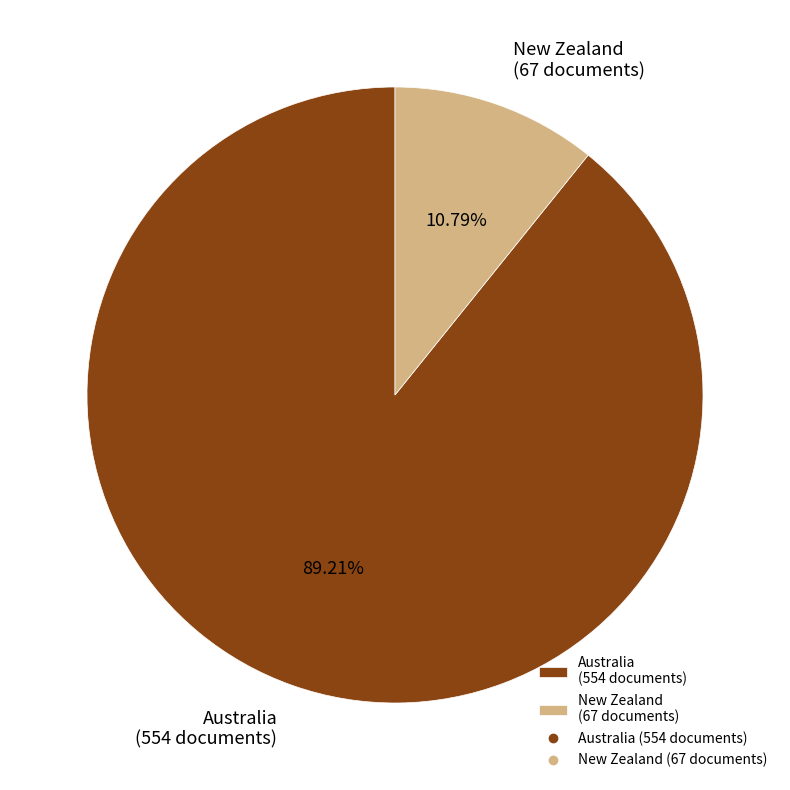

True or false: New Zealand accounts for 11% of the total.

True